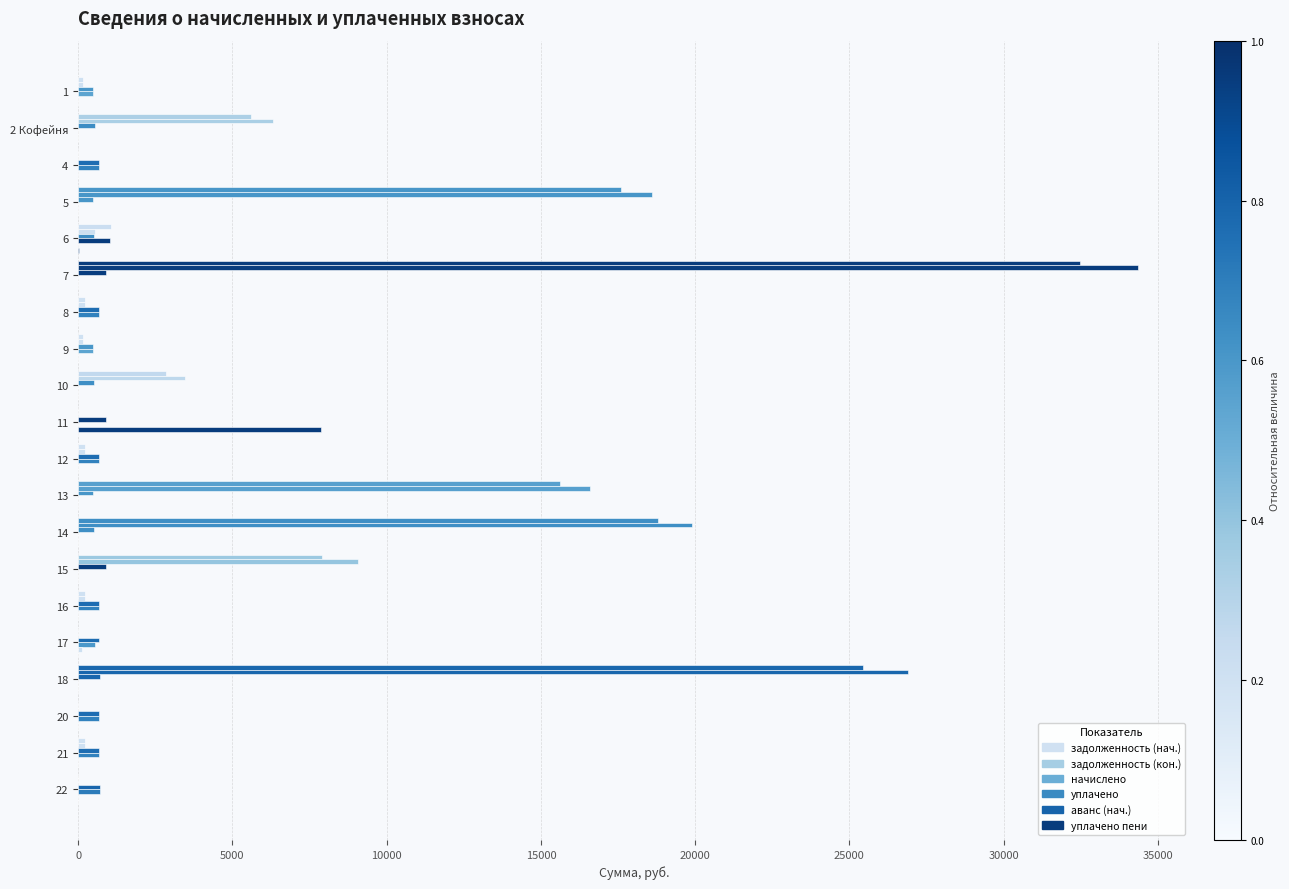

Count the number of categories in the chart.

20